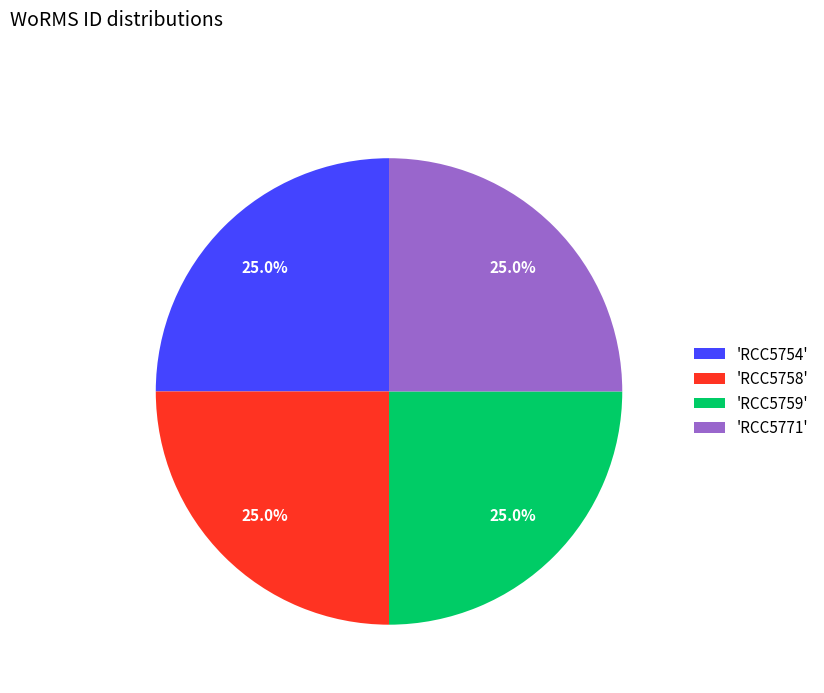

Combined, what portion of the pie is 'RCC5771' and 'RCC5758'?

50.0%